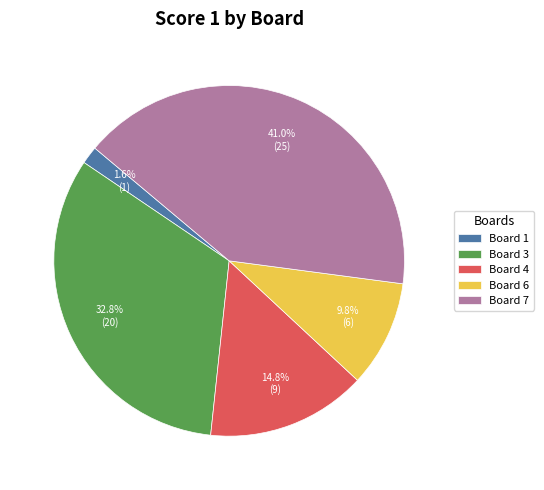

Is it true that Board 7 is 50% of the pie?

False